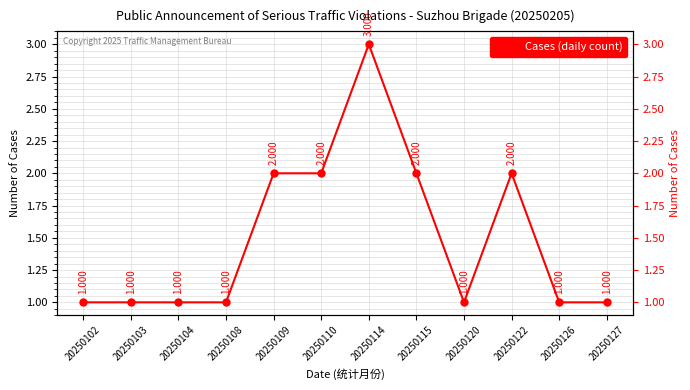

Where is the first local maximum?

20250114